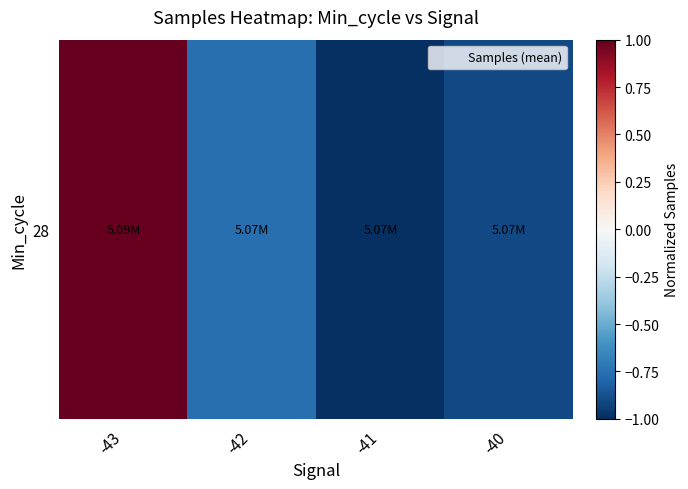

Between -43 and -41, which is larger?

-43